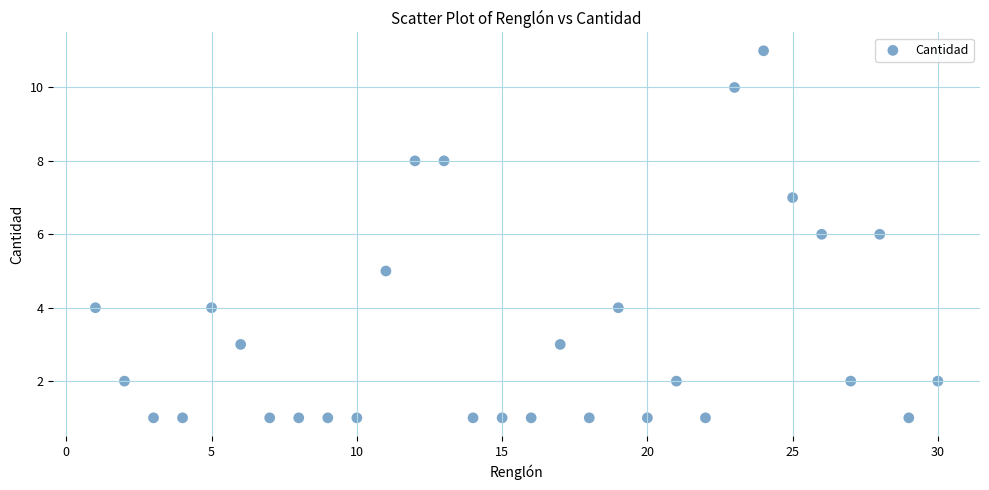

What is the range of Y values (max minus min)?

10